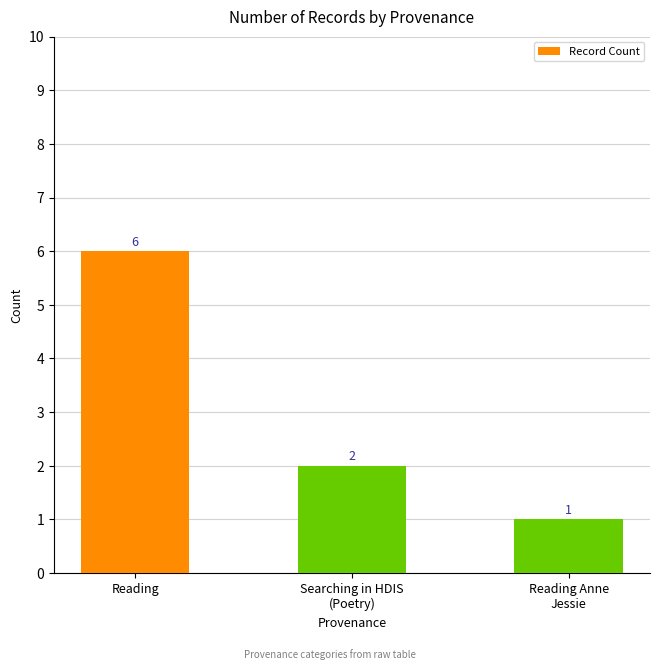

At which label does the data first exceed 2?

Reading